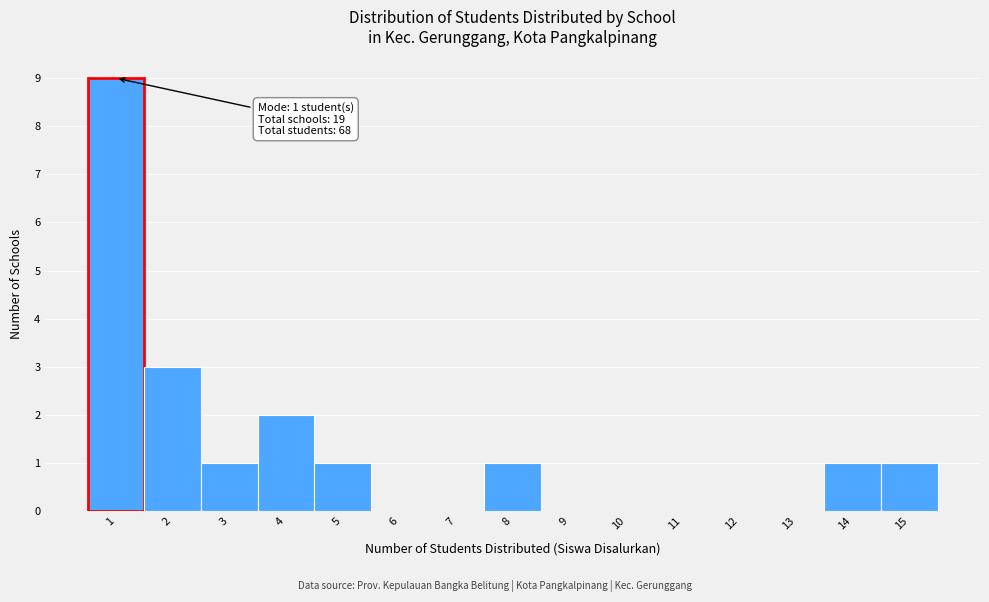

Over which range of the x-axis is the bar tallest?

0.5 to 1.5